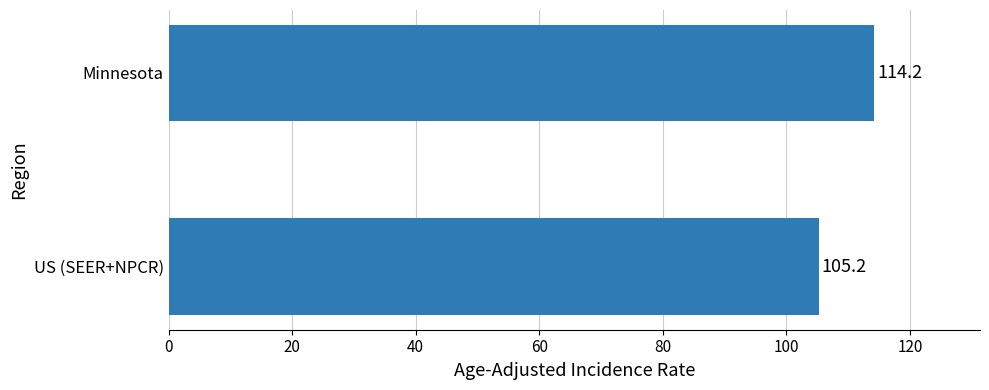

What is the ratio of the value at US (SEER+NPCR) to the value at Minnesota?

0.9